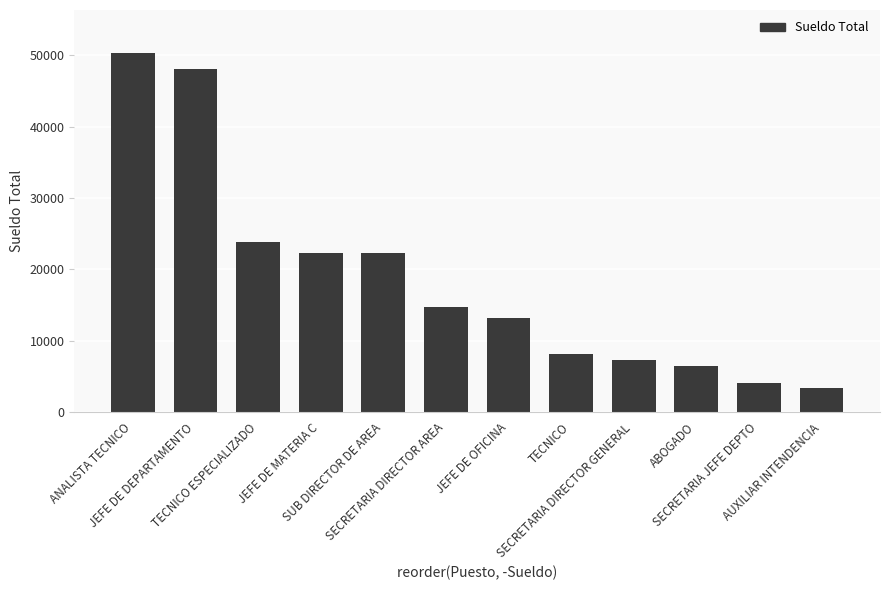

Where does the data first go above 14750?

ANALISTA TECNICO